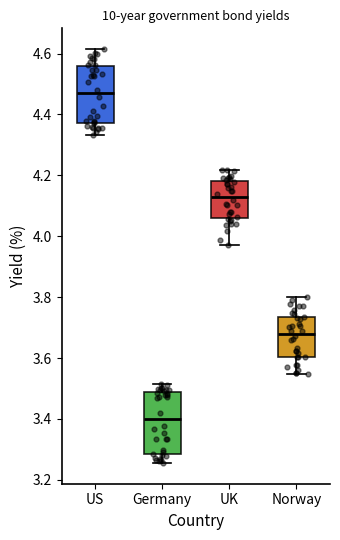

Where does the lower whisker of the box for Norway end on the y-axis? The values are not printed on the chart, so give them approximately, as read against the axis.

3.54